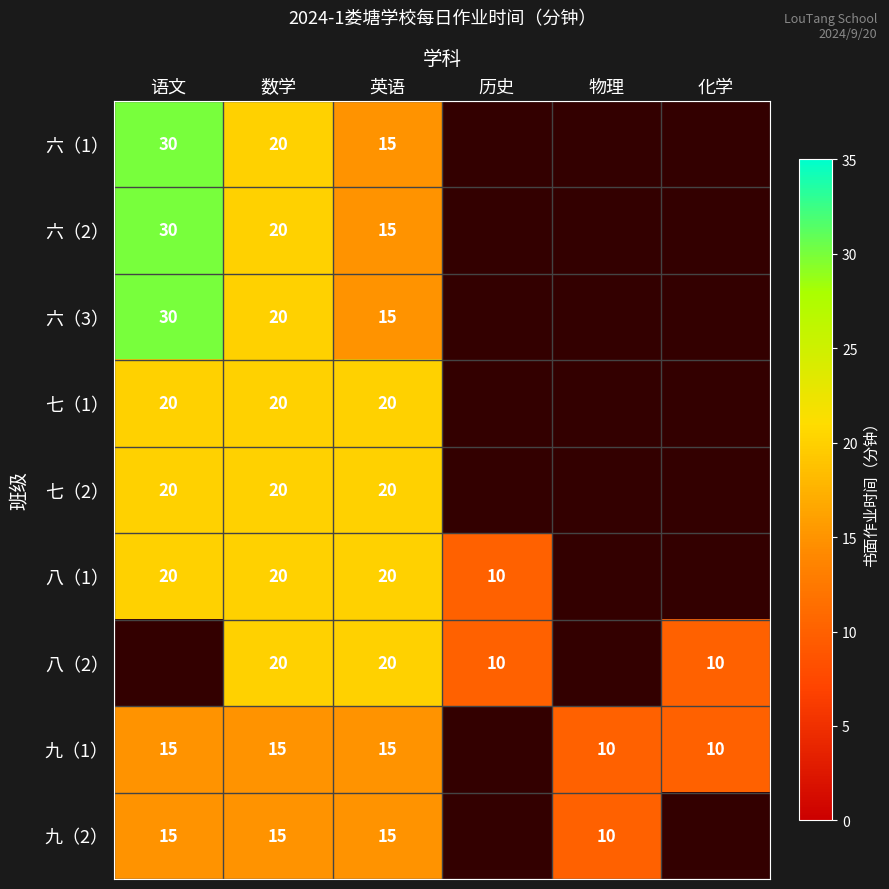

What is the difference between the highest and lowest values at 数学?

5